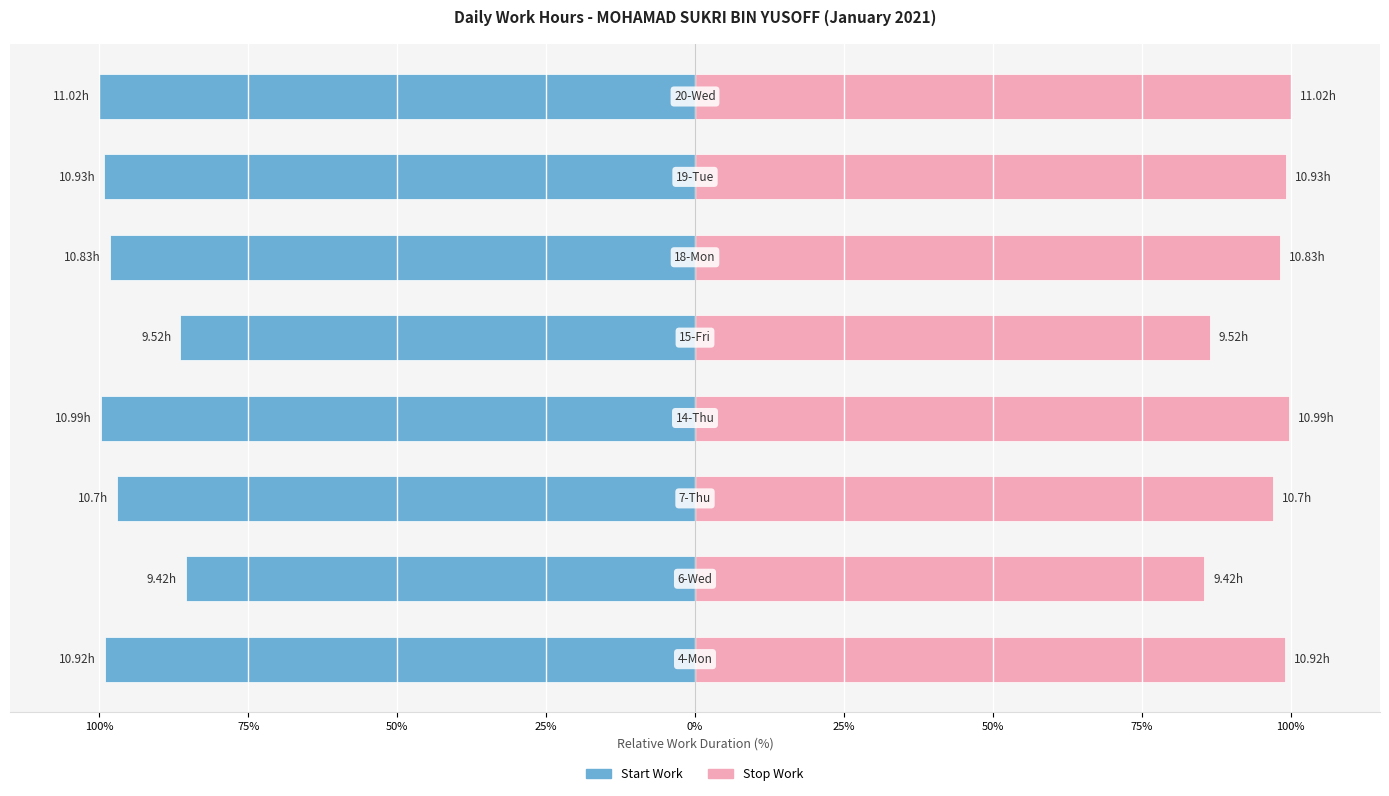

Is the value of Start Work at 25% greater than the value of Stop Work at 100%?

No